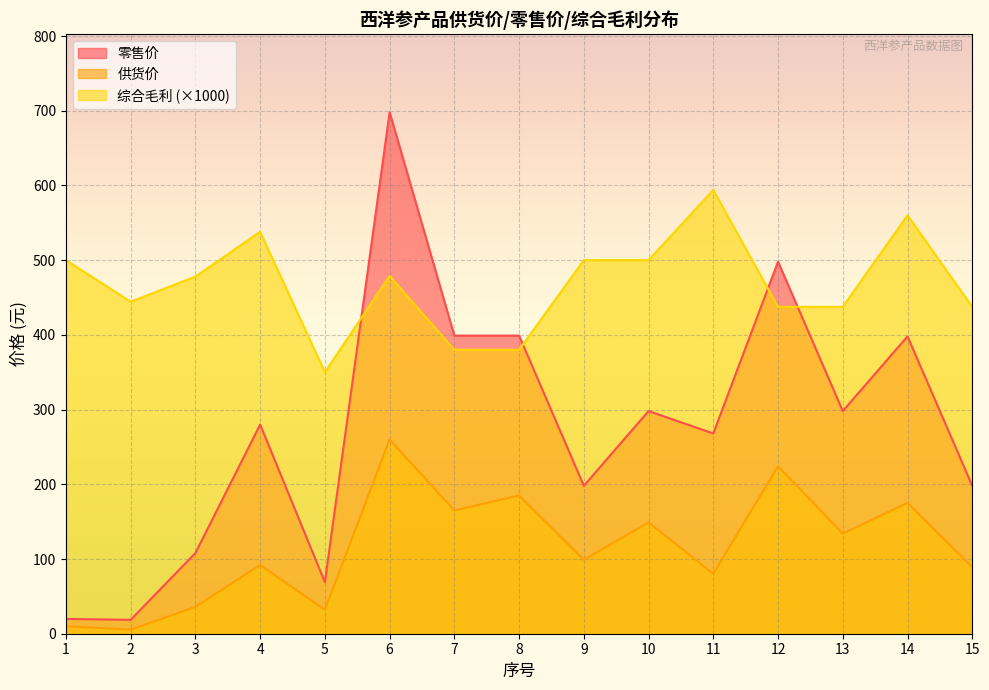

What is the maximum value shown in the chart?

698.0